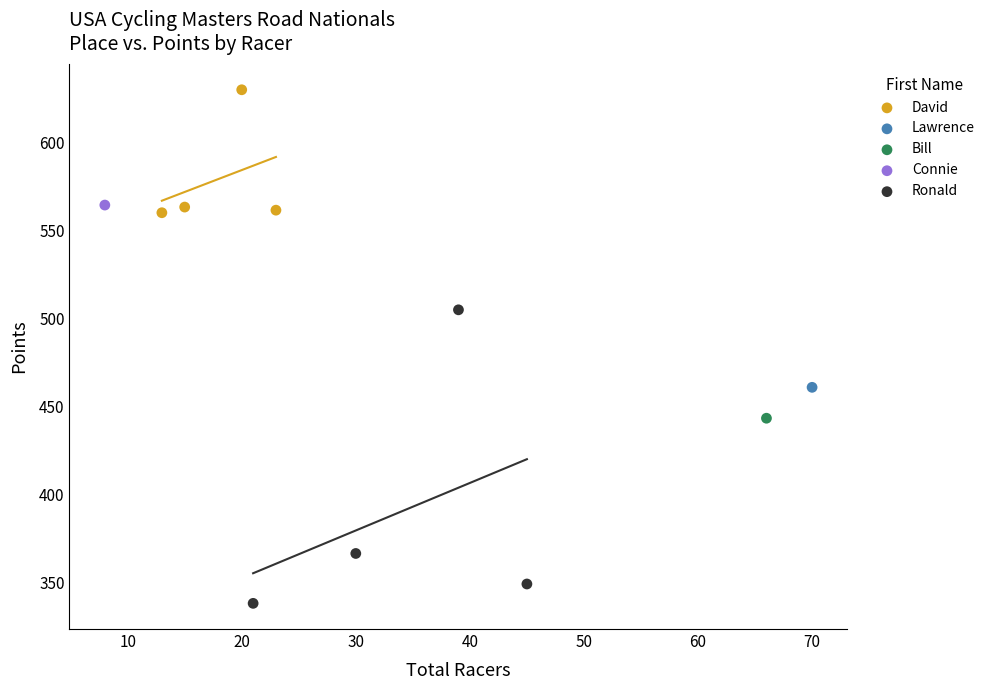

What are all the series names shown in the legend?

David, Lawrence, Bill, Connie, Ronald